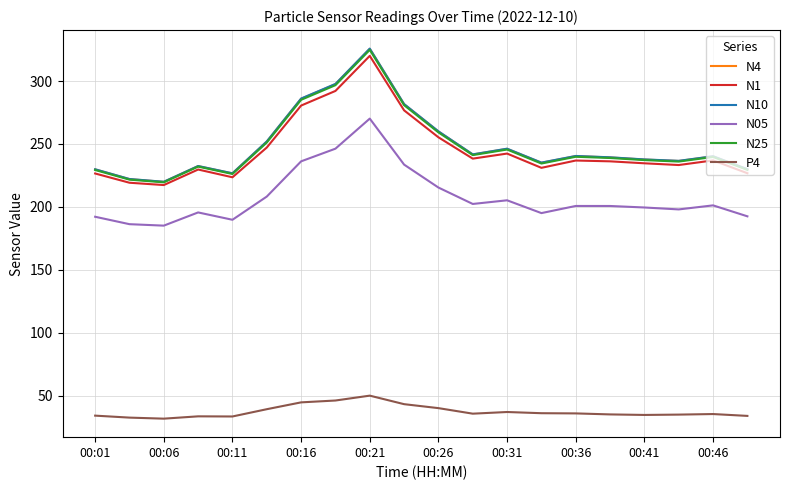

Which series has the largest range (max minus min)?

N10